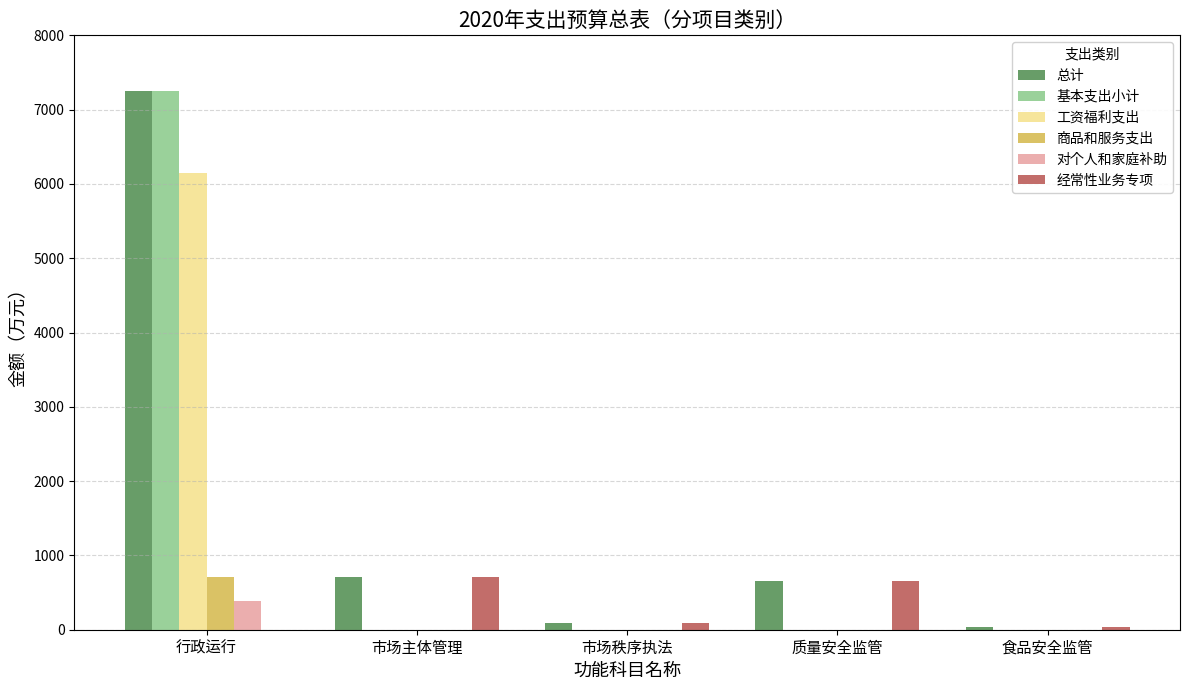

What is the total value across all series at 食品安全监管?

86.0